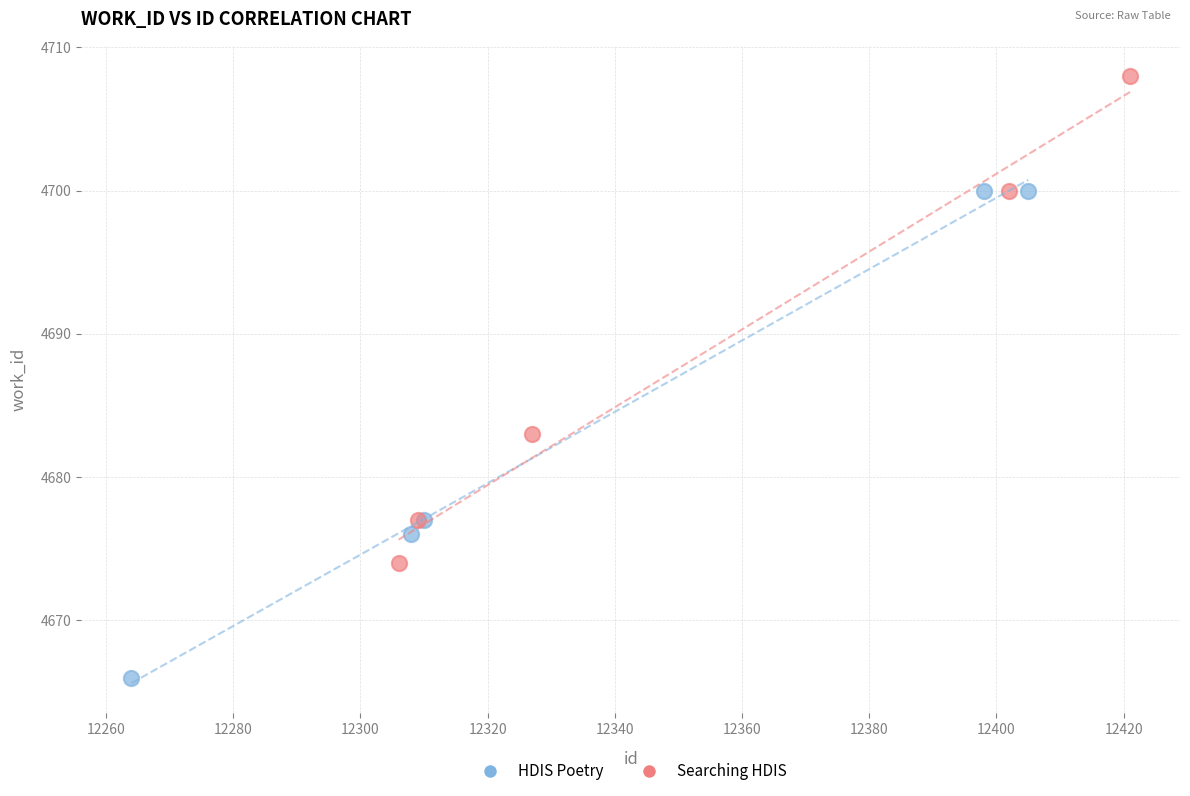

Which series reaches the minimum Y coordinate?

HDIS Poetry